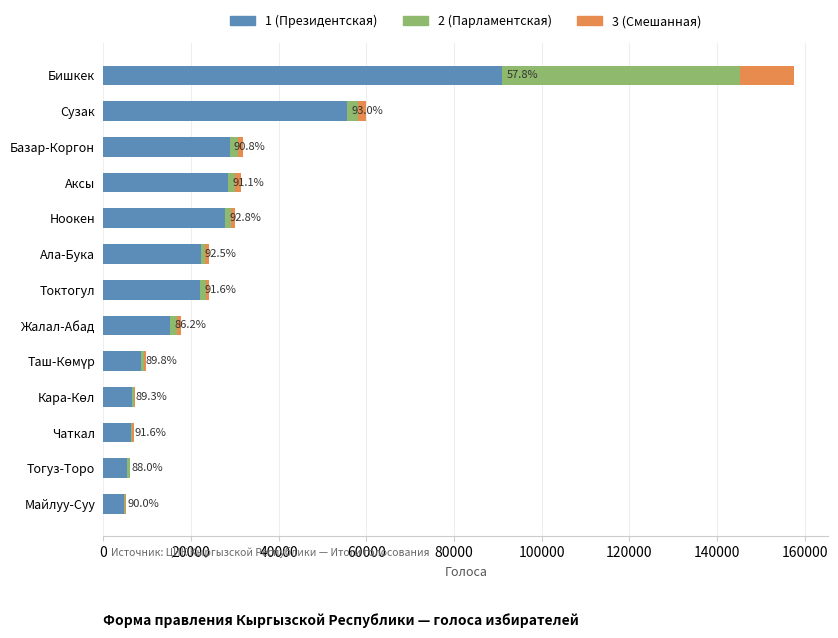

At which category is the sum across all series the highest?

Бишкек